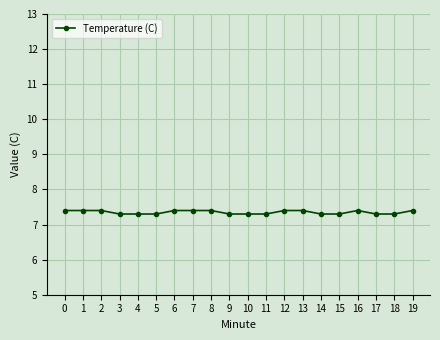

Reading left to right, what are all the values shown in this chart?

7.4	7.4	7.4	7.3	7.3	7.3	7.4	7.4	7.4	7.3	7.3	7.3	7.4	7.4	7.3	7.3	7.4	7.3	7.3	7.4